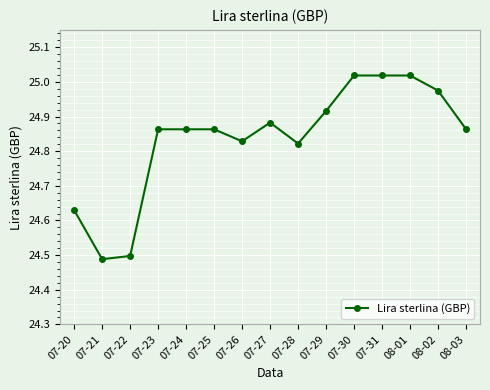

How many lines are shown in the chart?

1